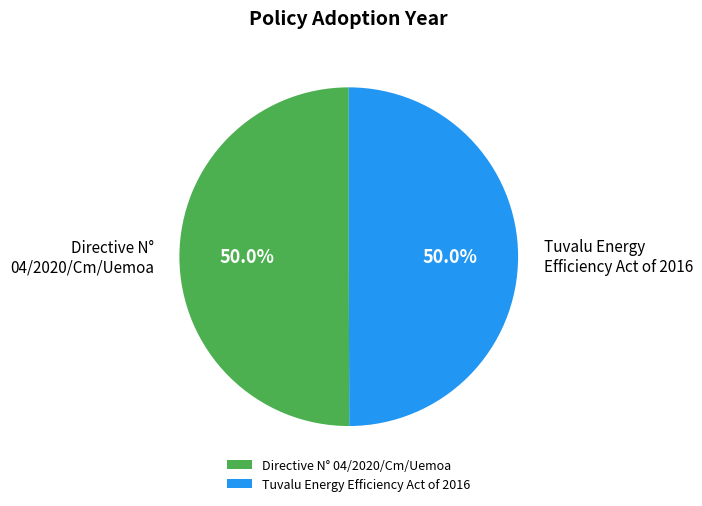

What portion of the pie excludes Tuvalu Energy Efficiency Act of 2016?

50.0%